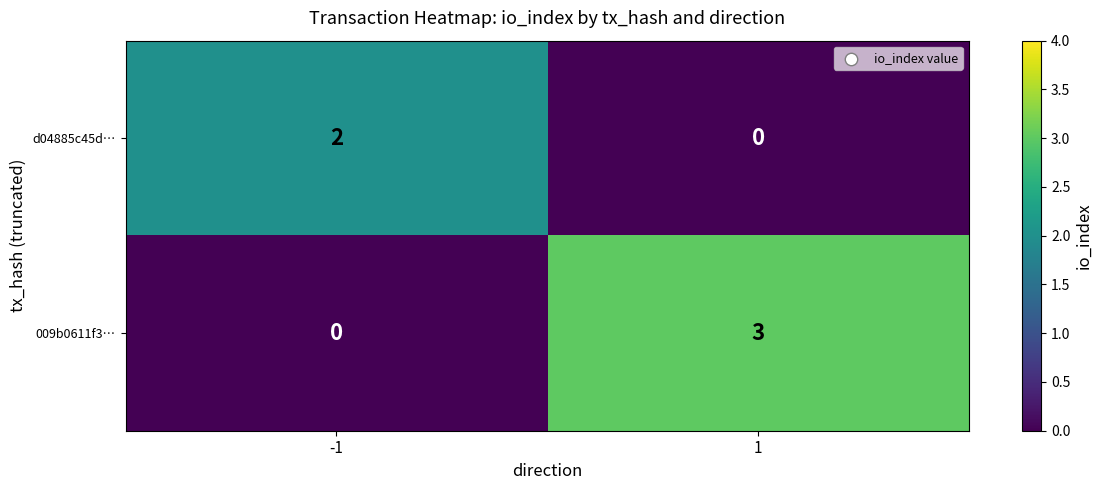

List the labels in order of d04885c45d… value, smallest first.

1, -1